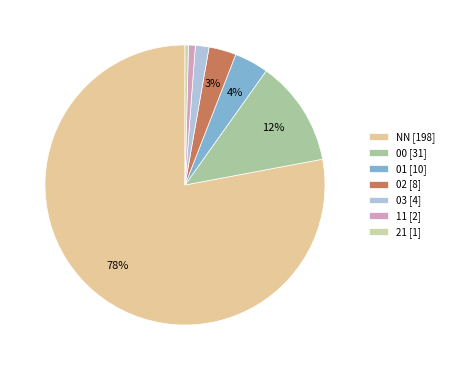

Count the number of slices in the pie.

7